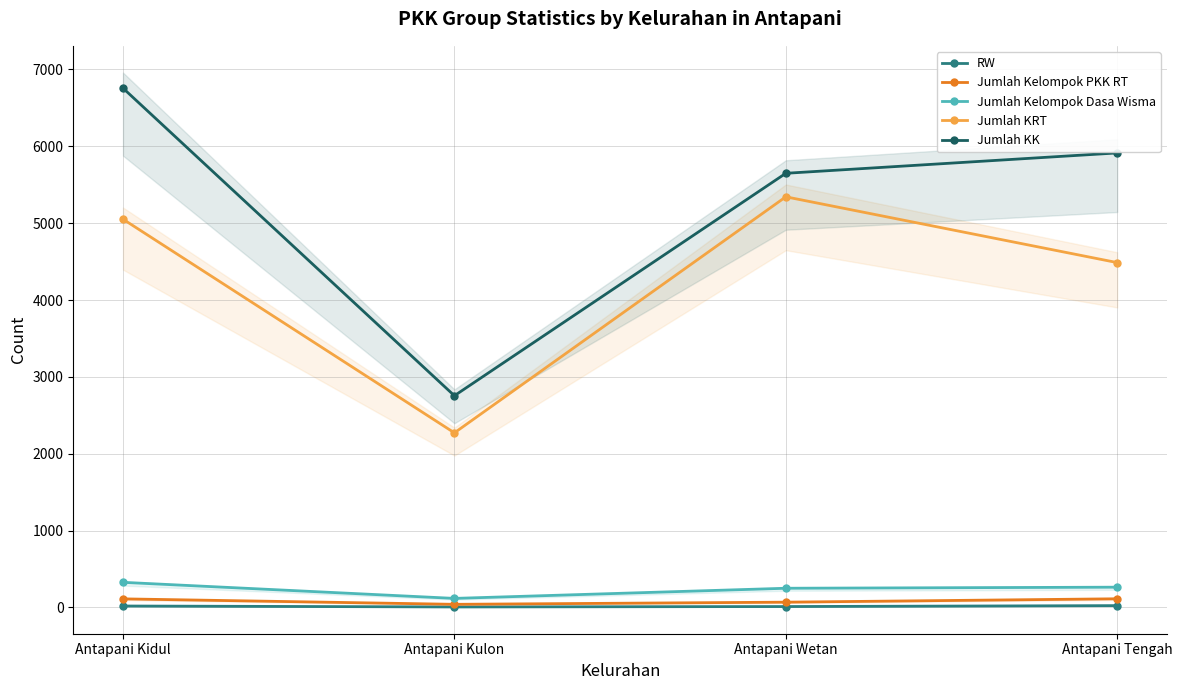

List the series in order of their peak value, lowest first.

RW, Jumlah Kelompok PKK RT, Jumlah Kelompok Dasa Wisma, Jumlah KRT, Jumlah KK